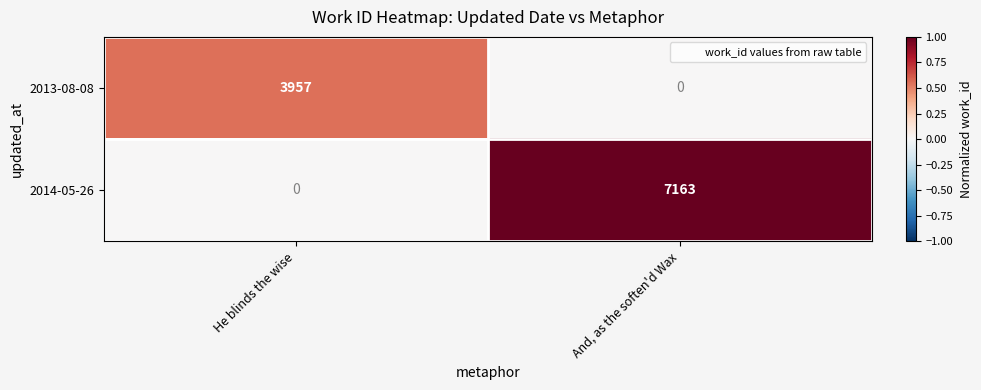

True or false: 2013-08-08 has a value of 5648 at He blinds the wise.

False